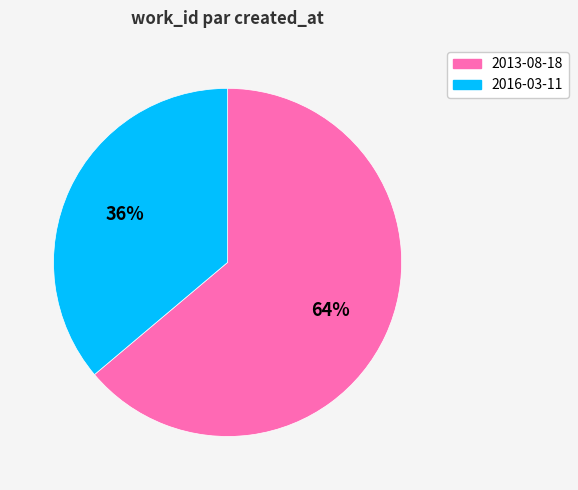

Which has a higher value, 2013-08-18 or 2016-03-11?

2013-08-18